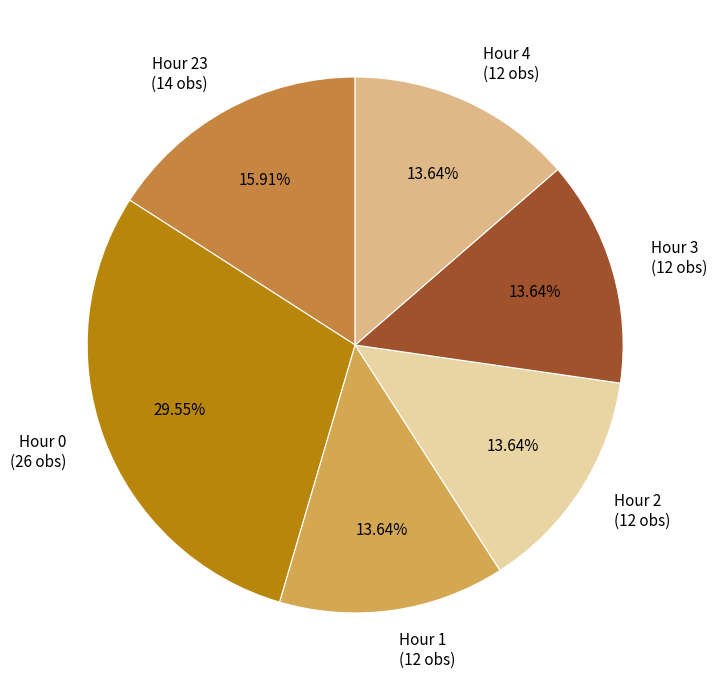

Do Hour 3 (12 obs) and Hour 23 (14 obs) together represent more than half of the pie?

No